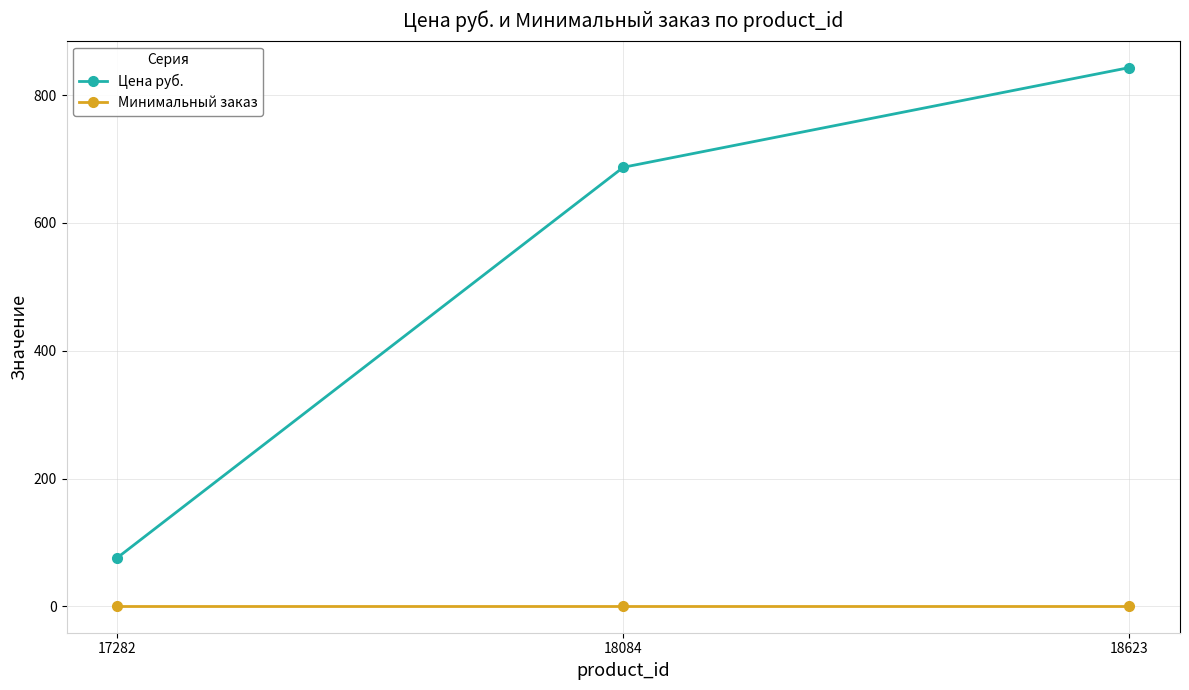

List the series in order of their peak value, lowest first.

Минимальный заказ, Цена руб.